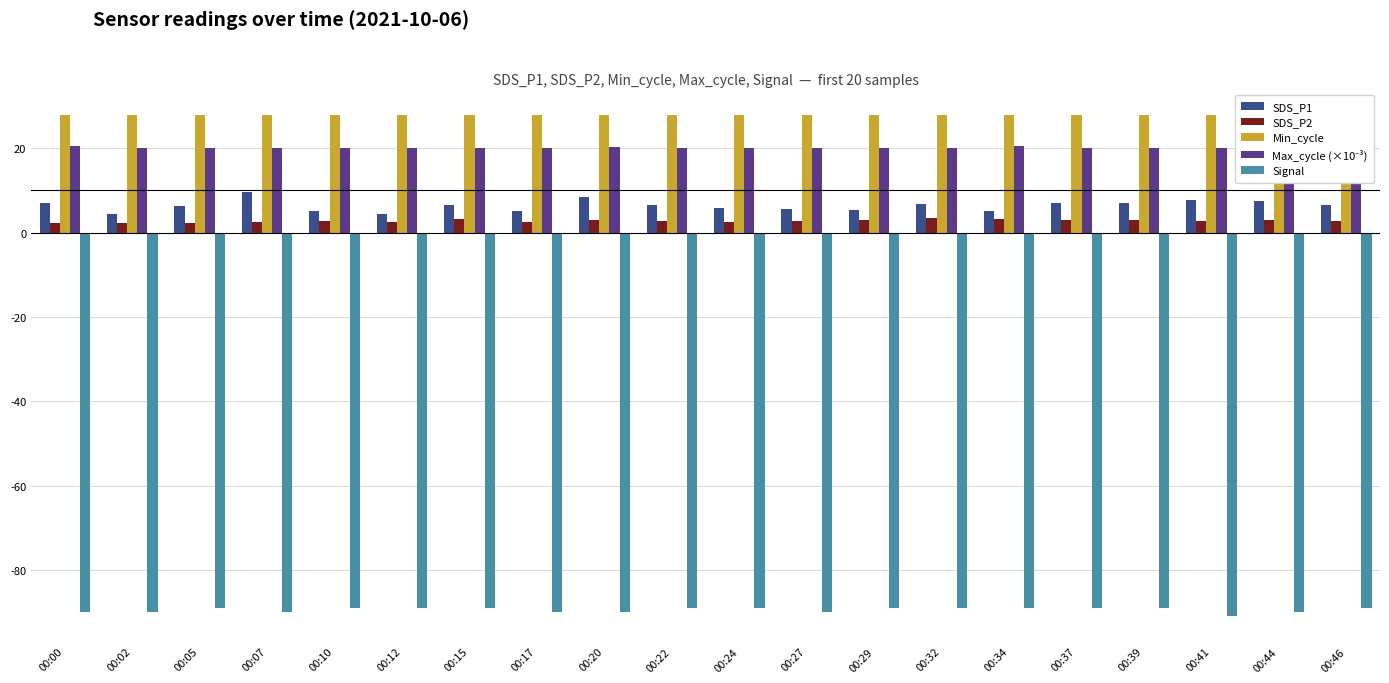

What is the difference between the second highest and second lowest values in the Signal series?

1.0